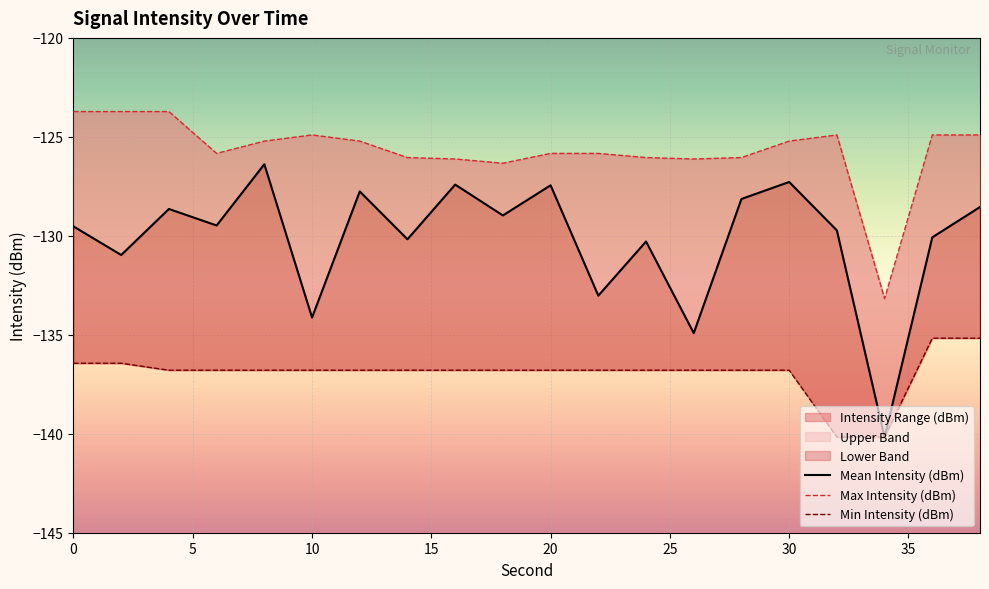

Read the Mean Intensity (dBm) value at 16.

-129.7